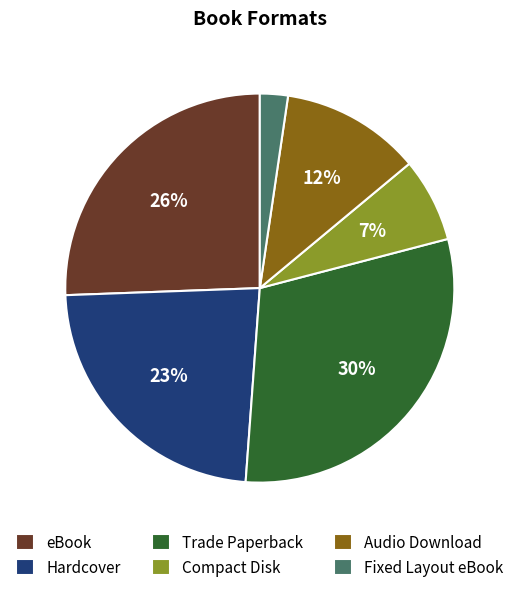

What percentage is the eBook slice, to the nearest percent?

26%